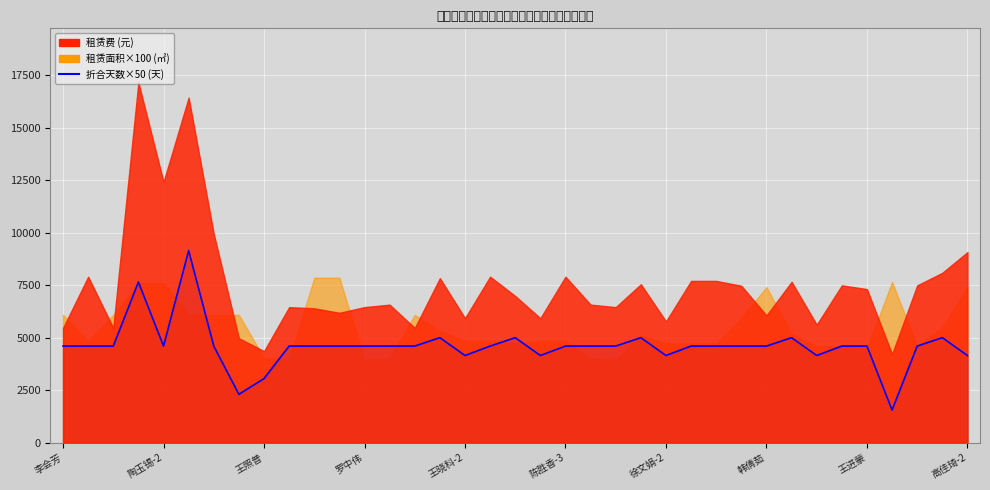

Which has a higher value, 31 or 25?

31